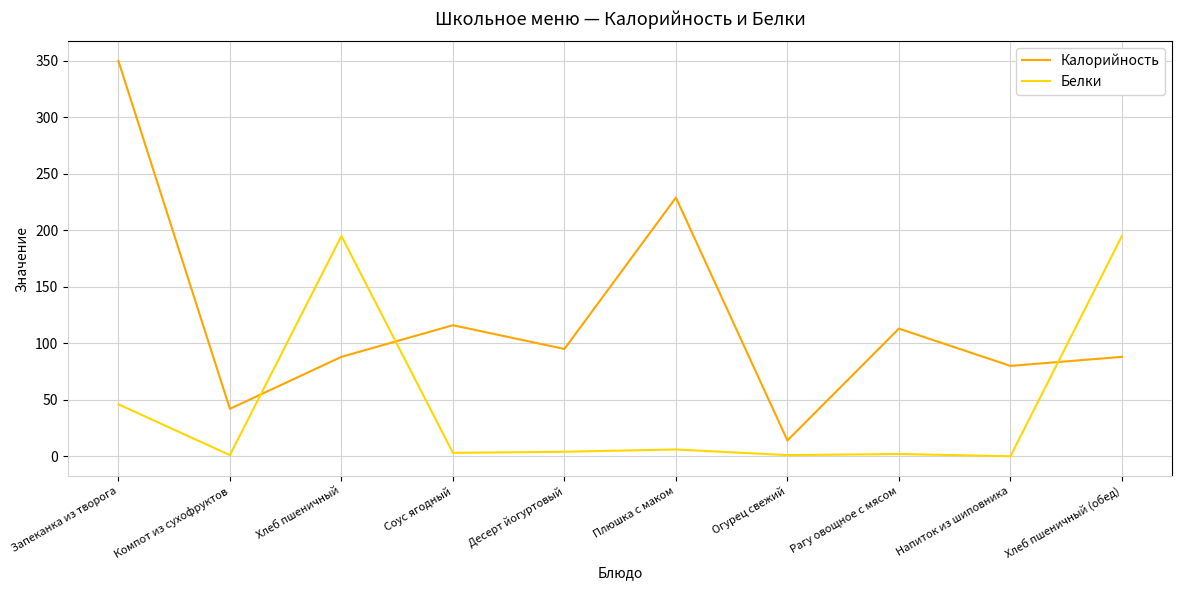

The value of Белки at Компот из сухофруктов is 1. True or false?

True